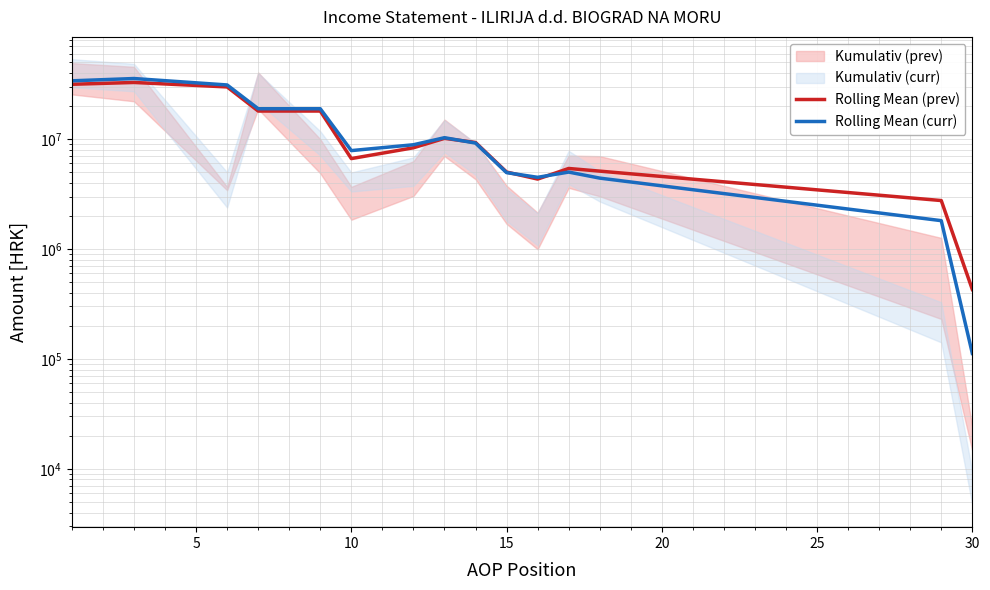

How many lines are shown in the chart?

2